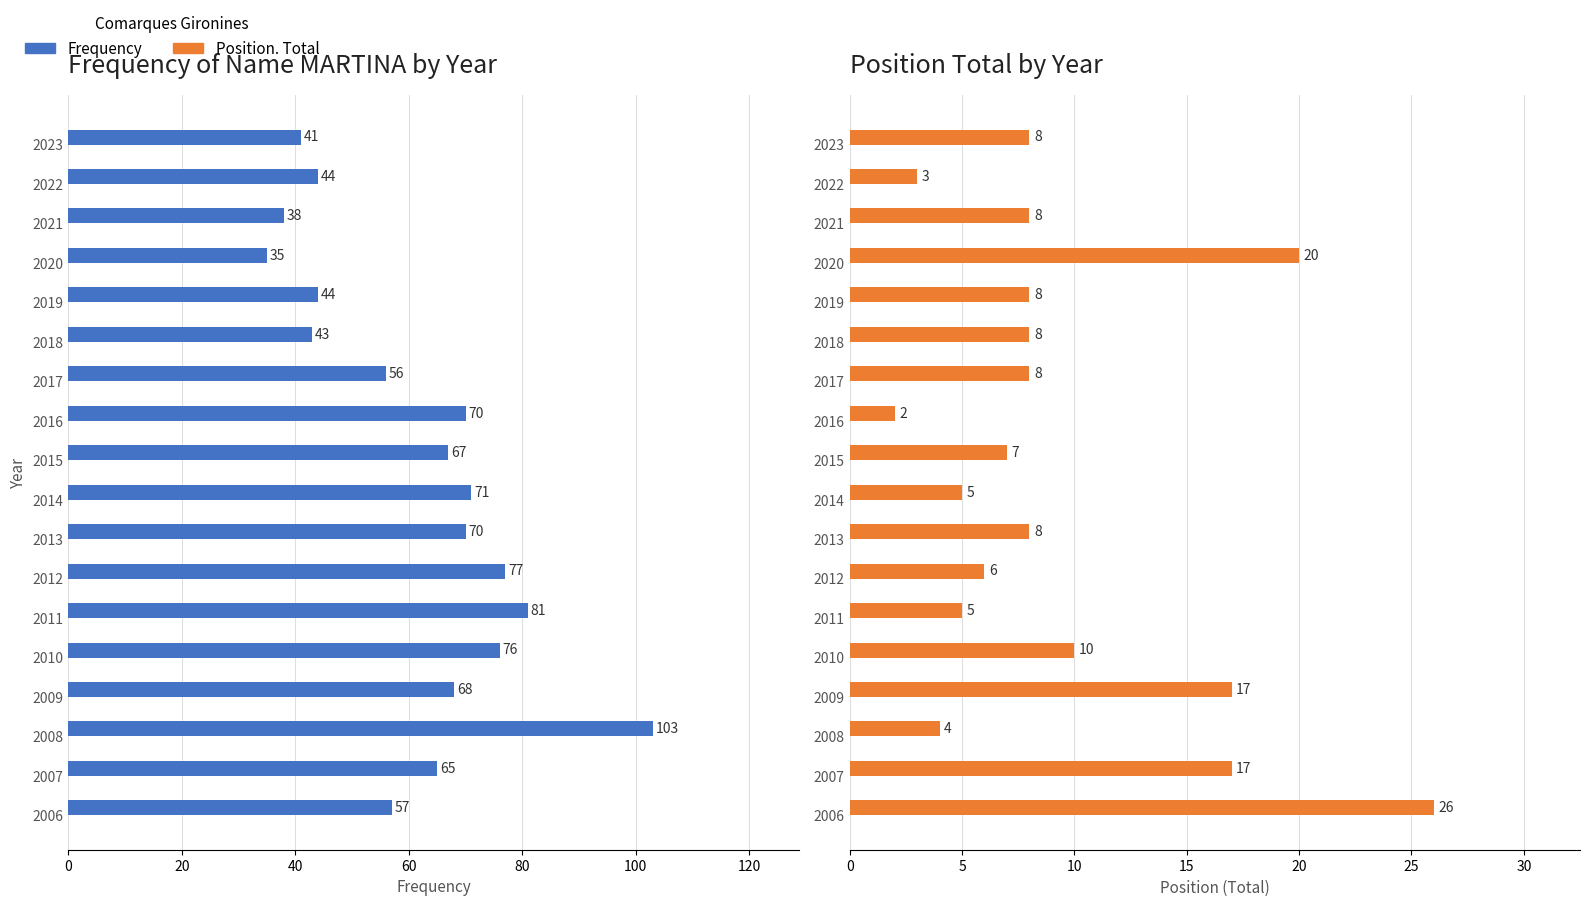

What is the sum of all Frequency values?

1106